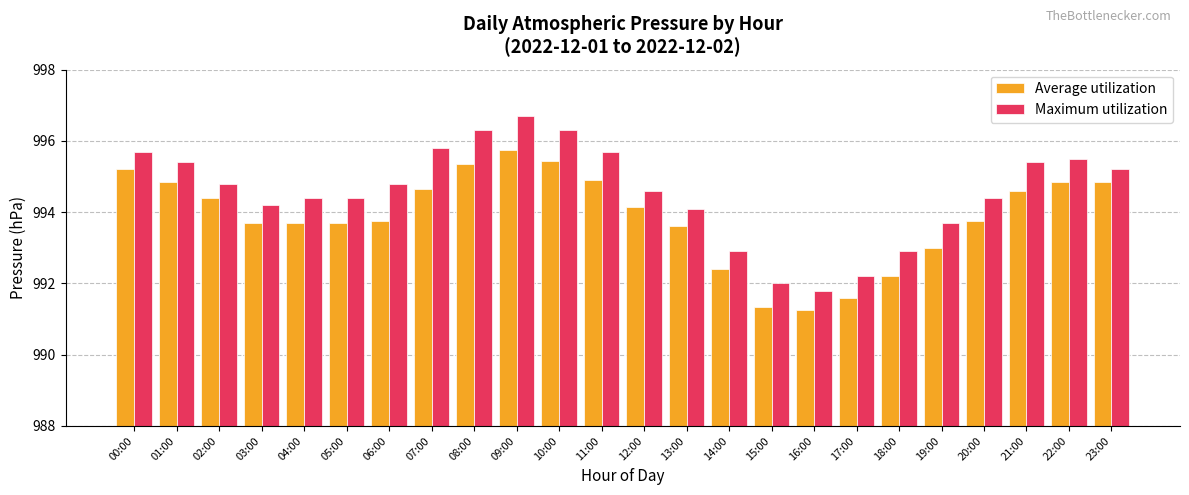

Rank the series at 21:00 from lowest to highest value.

Average utilization, Maximum utilization